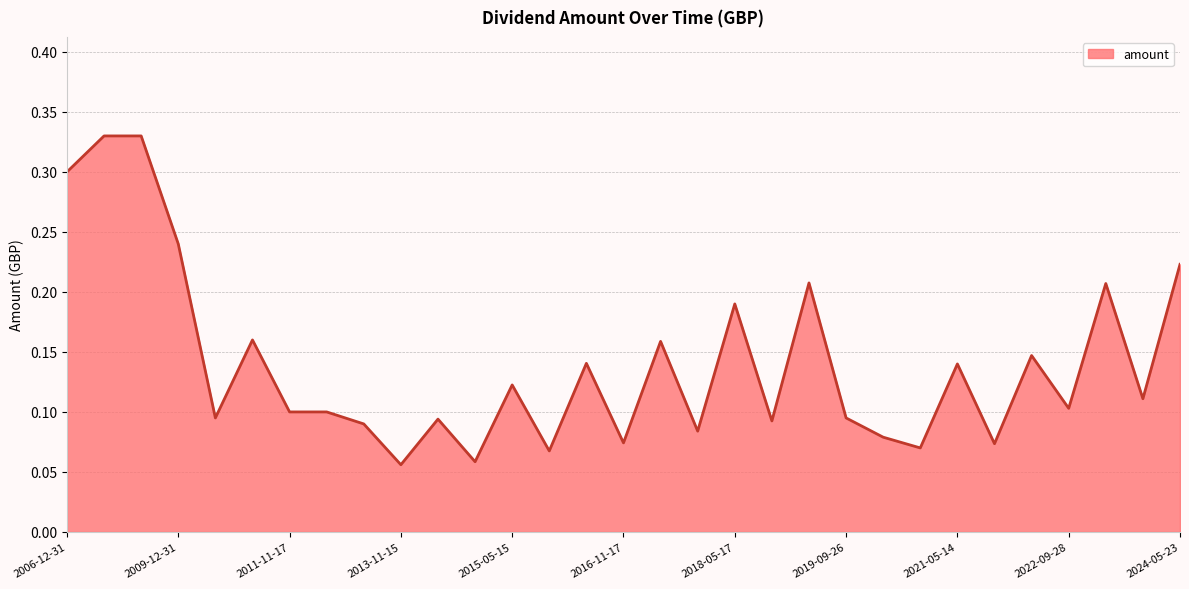

Rank the categories by value from lowest to highest.

2013-11-15, 2014-11-17, 2015-11-17, 2021-01-21, 2021-10-07, 2016-11-17, 2020-09-24, 2017-11-17, 2013-05-17, 2018-09-24, 2014-05-16, 2010-11-17, 2019-09-26, 2011-11-17, 2012-11-16, 2022-09-28, 2023-10-05, 2015-05-15, 2021-05-14, 2016-05-17, 2022-05-19, 2017-05-17, 2011-05-17, 2018-05-17, 2023-05-18, 2019-05-30, 2024-05-23, 2009-12-31, 2006-12-31, 2007-12-31, 2008-12-31